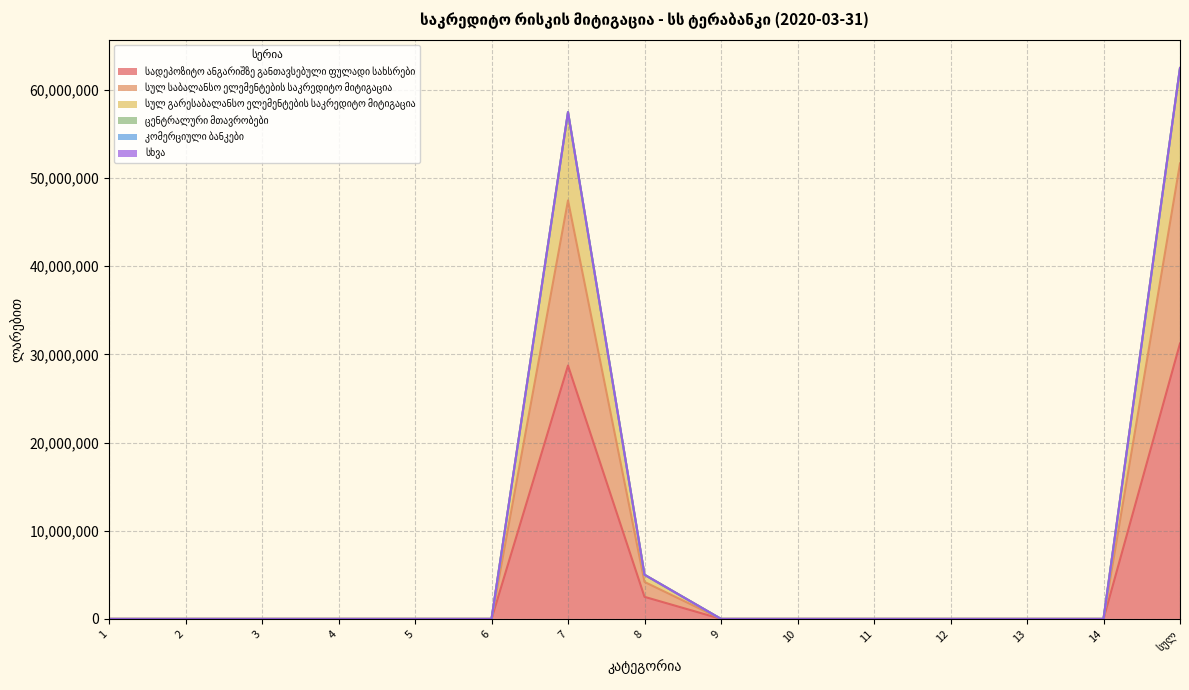

What is the label of the 6th point from the right?

10